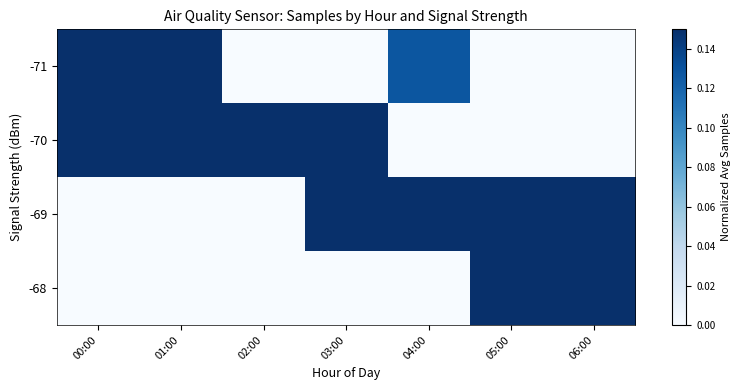

Between 02:00 and 04:00, which series saw the biggest shift?

-70